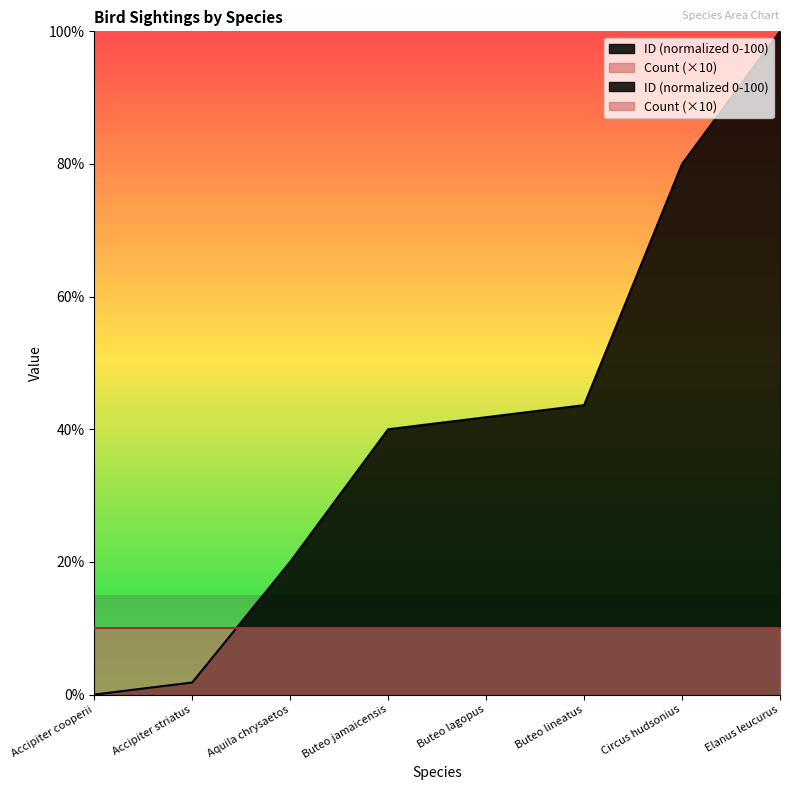

How many lines are shown in the chart?

1